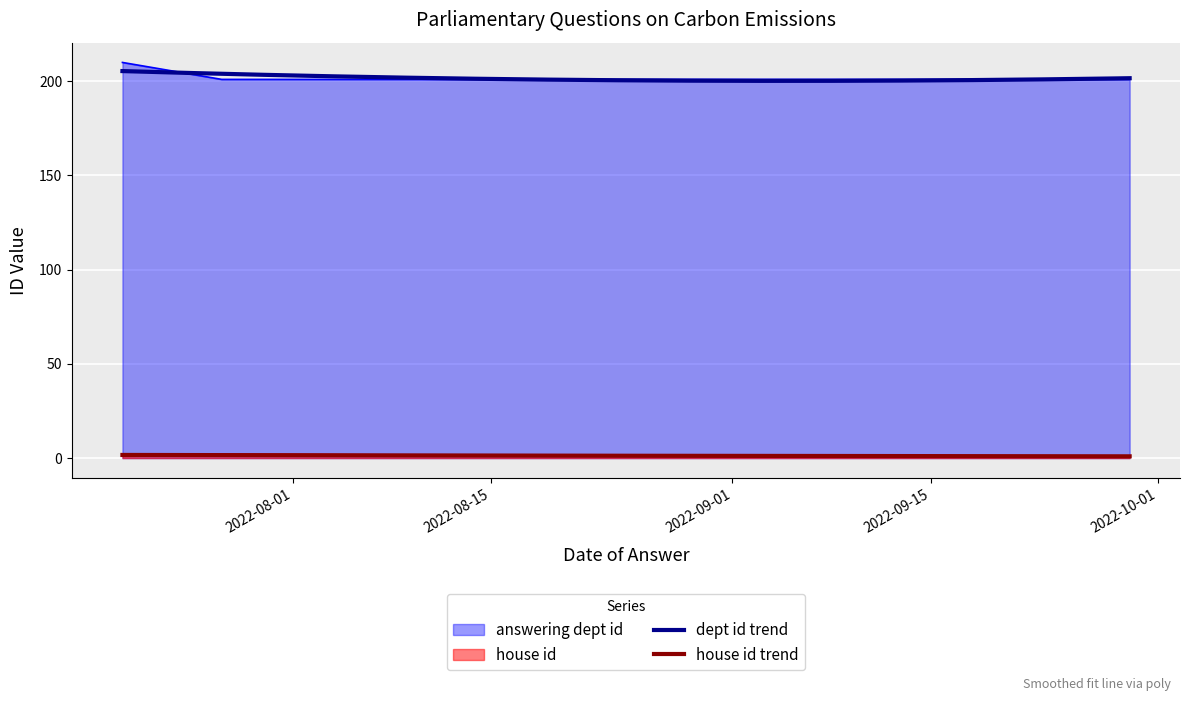

What is the label of the 3rd point from the right?

2022-07-27